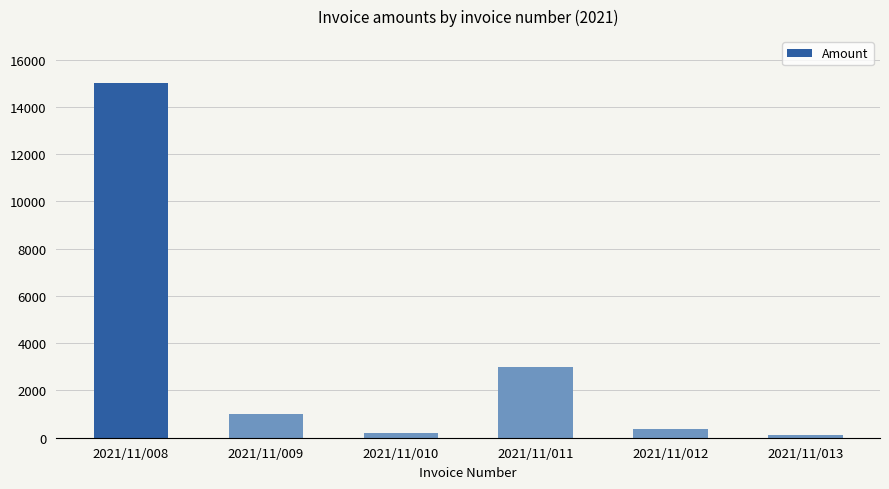

Where does the data first go above 1000?

2021/11/008